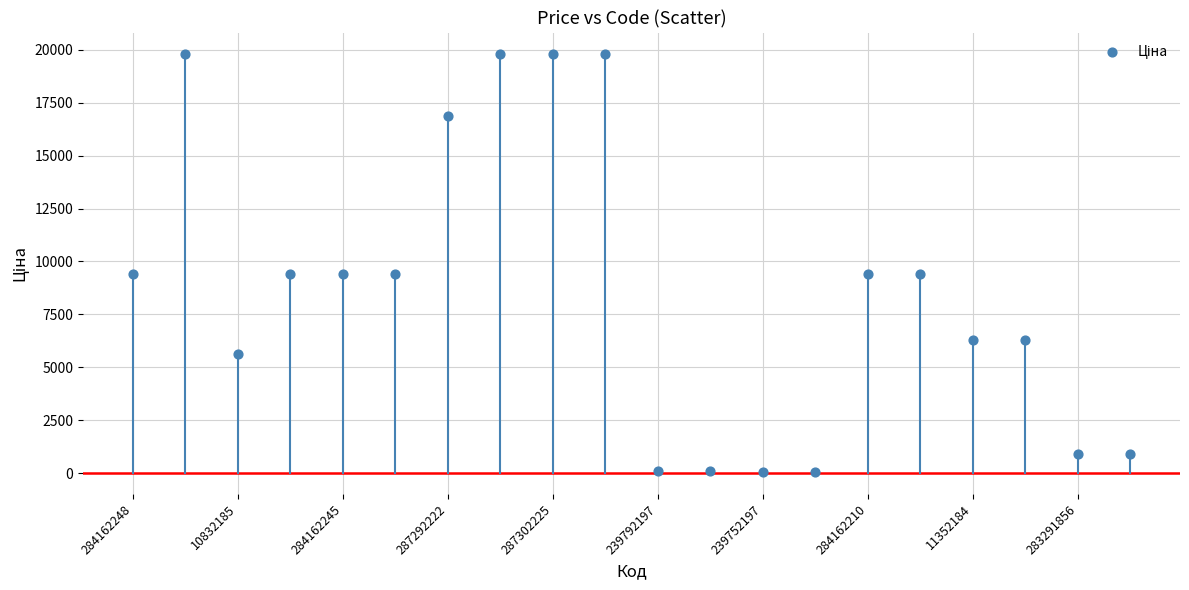

What is the range of Y values (max minus min)?

19774.4